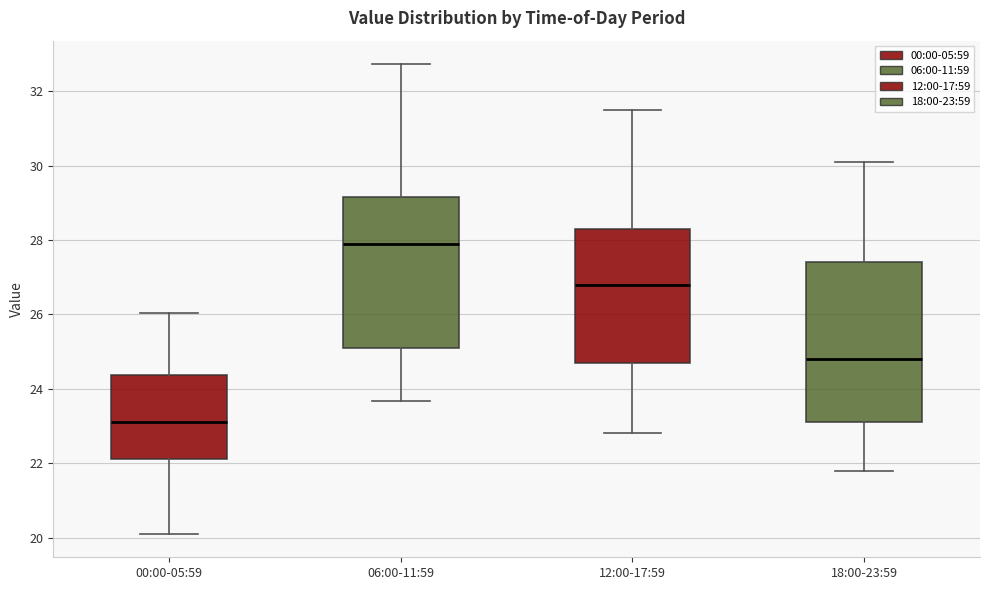

Where is the lower edge of the box for 18:00-23:59 on the y-axis? The values are not printed on the chart, so give them approximately, as read against the axis.

23.2